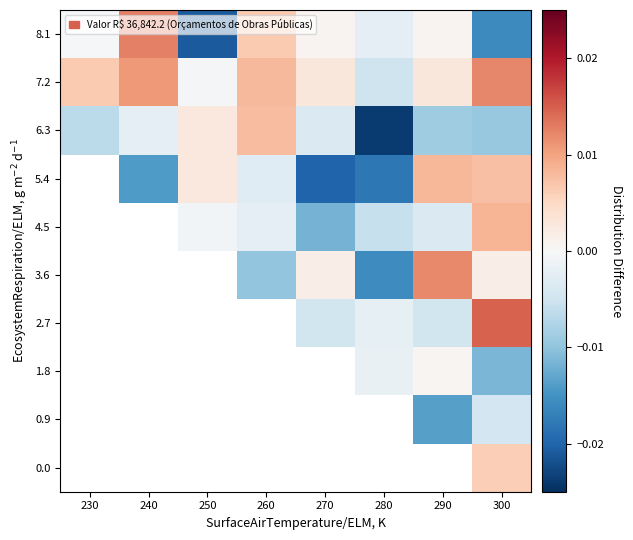

Is it true that 1.8 equals -0.0 at 300?

True